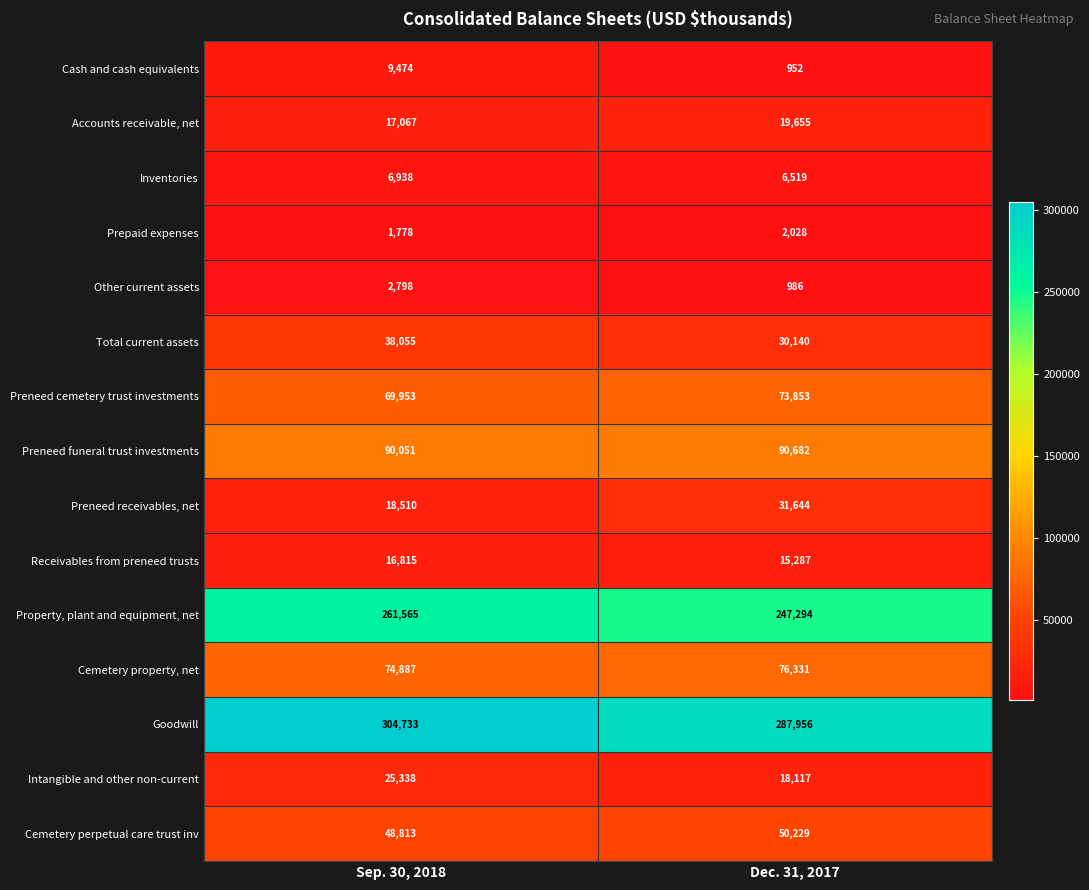

Rank the series by their maximum value, from highest to lowest.

Goodwill, Property, plant and equipment, net, Preneed funeral trust investments, Cemetery property, net, Preneed cemetery trust investments, Cemetery perpetual care trust inv, Total current assets, Preneed receivables, net, Intangible and other non-current, Accounts receivable, net, Receivables from preneed trusts, Cash and cash equivalents, Inventories, Other current assets, Prepaid expenses